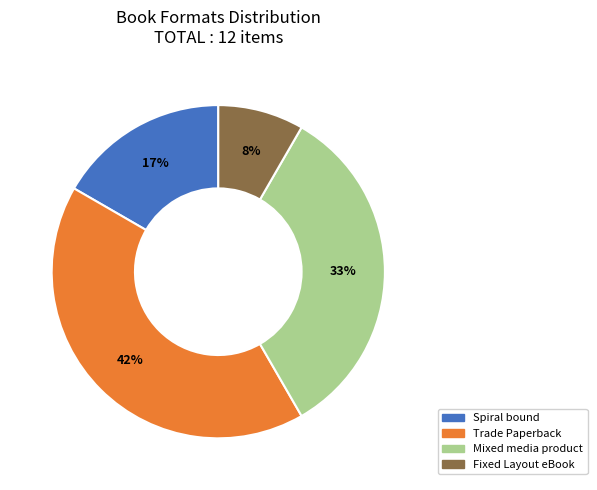

To the nearest percent, what is the average slice percentage?

25%